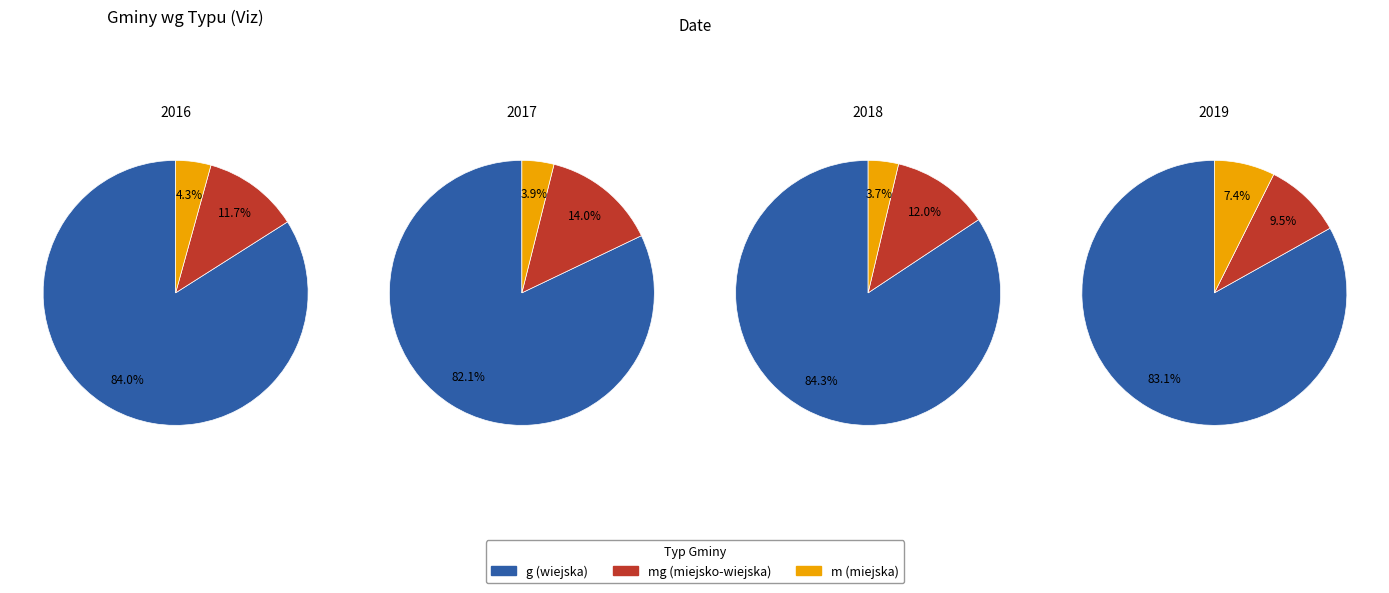

Does any single category account for the majority?

Yes